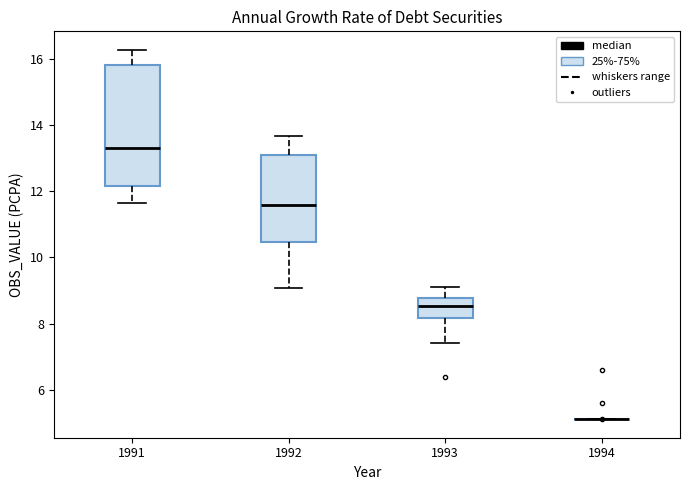

Reading left to right, read every box against the y-axis: the position of its median line, the range the box covers, and the ends of its whiskers. The values are not printed on the chart, so give them approximately, as read against the axis.

1991: median 13.2, box 12.2 to 15.8, whiskers 11.6 to 16.2
1992: median 11.6, box 10.4 to 13.2, whiskers 9.0 to 13.6
1993: median 8.6, box 8.2 to 8.8, whiskers 7.4 to 9.2
1994: box collapsed to a line at 5.2, whiskers 5.2 to 5.2